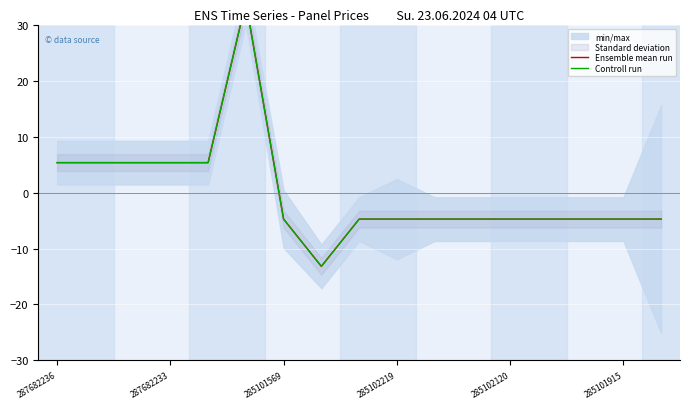

At 11, list the series in order from largest to smallest.

Ensemble mean run, Controll run